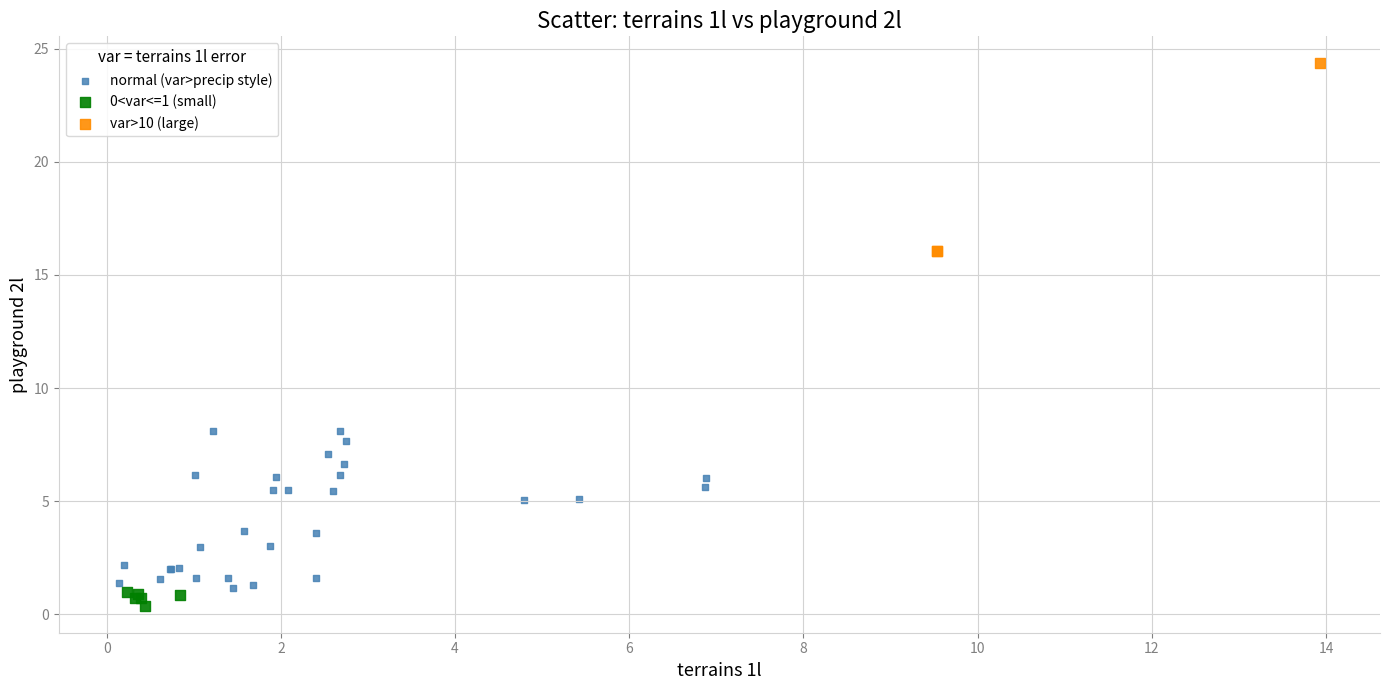

Which series contains the lowest Y value?

0<var<=1 (small)